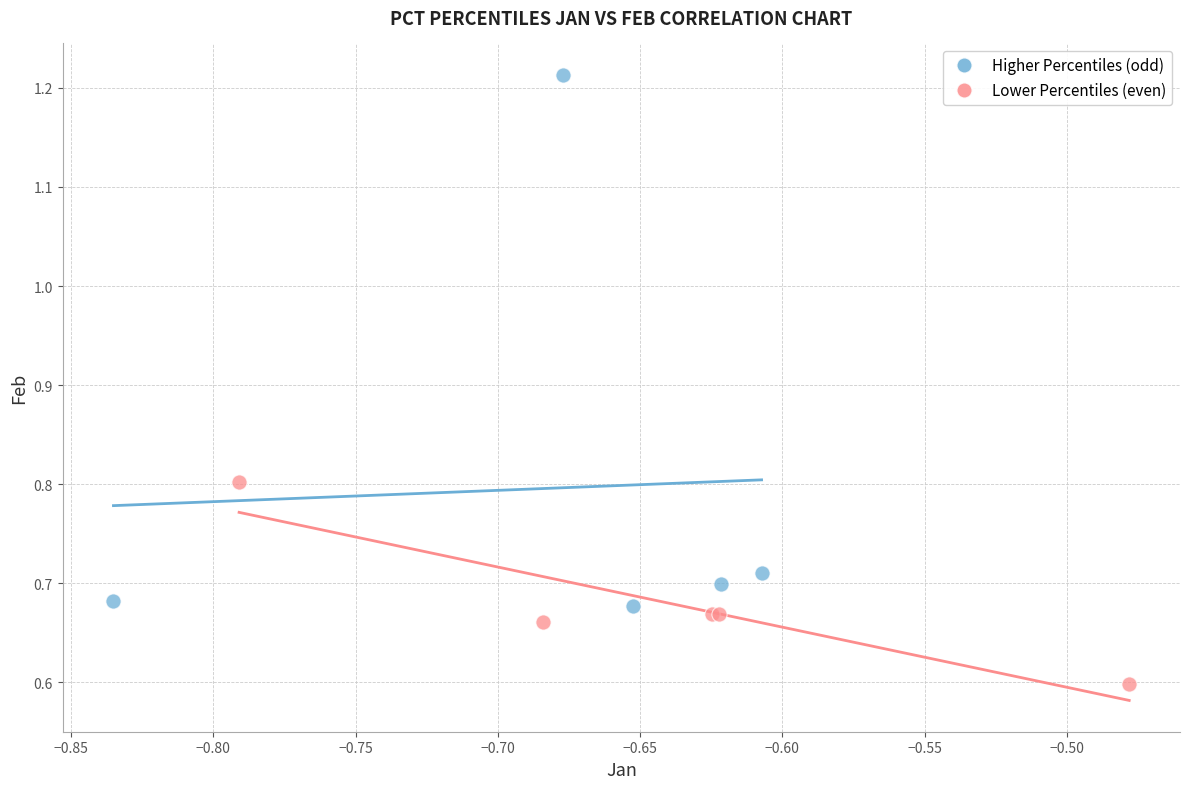

Which series reaches the maximum Y coordinate?

Higher Percentiles (odd)